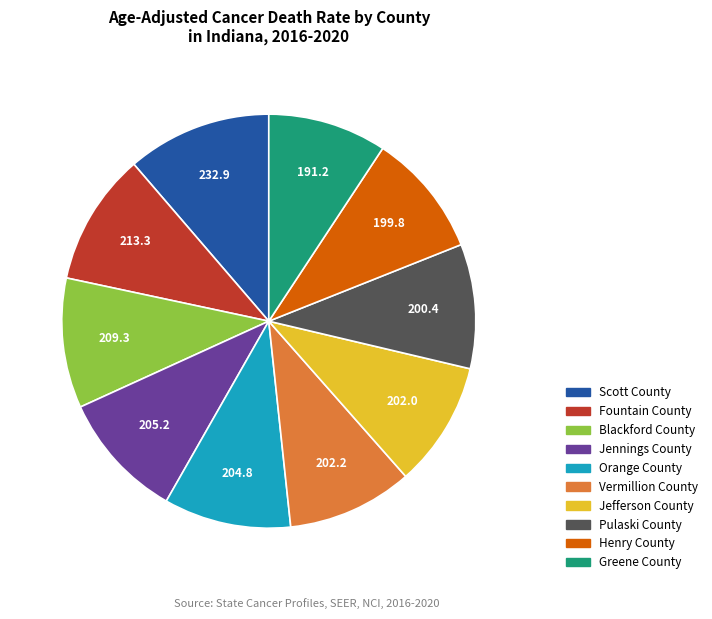

True or false: Jennings County accounts for 10% of the total.

True